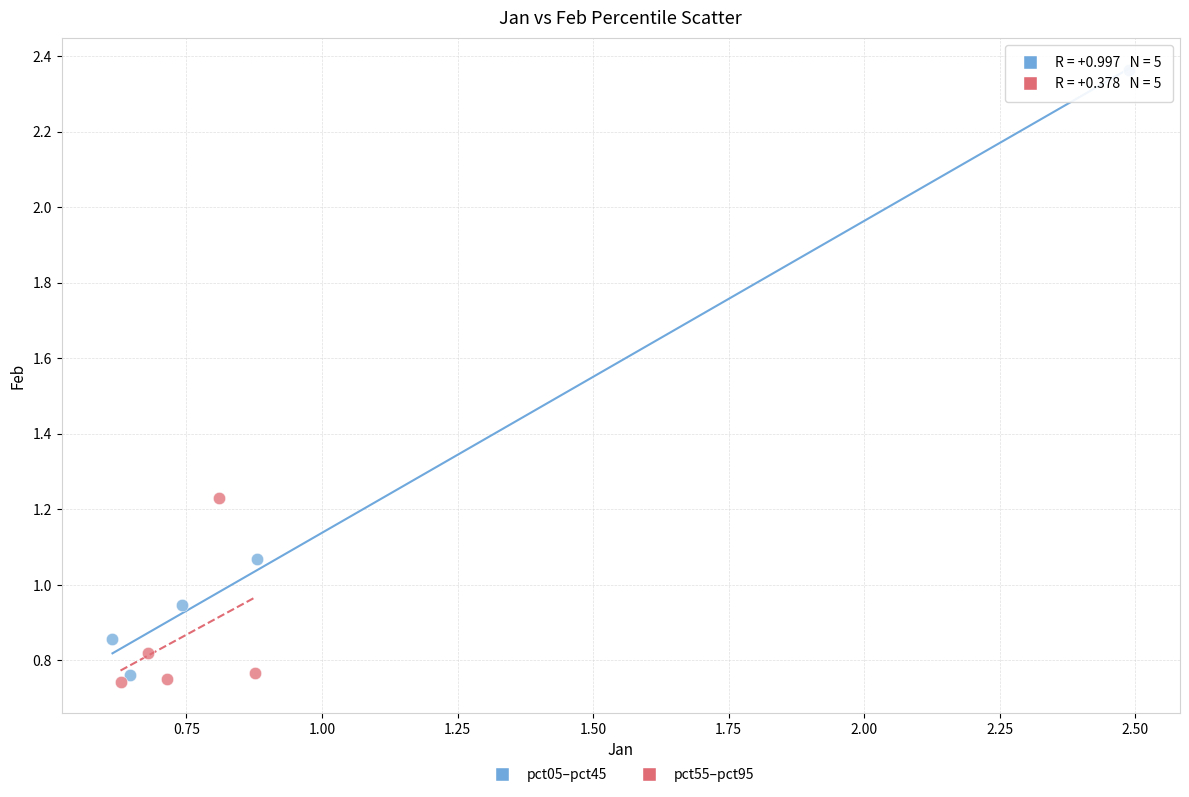

Which series contains the highest Y value?

pct05–pct45